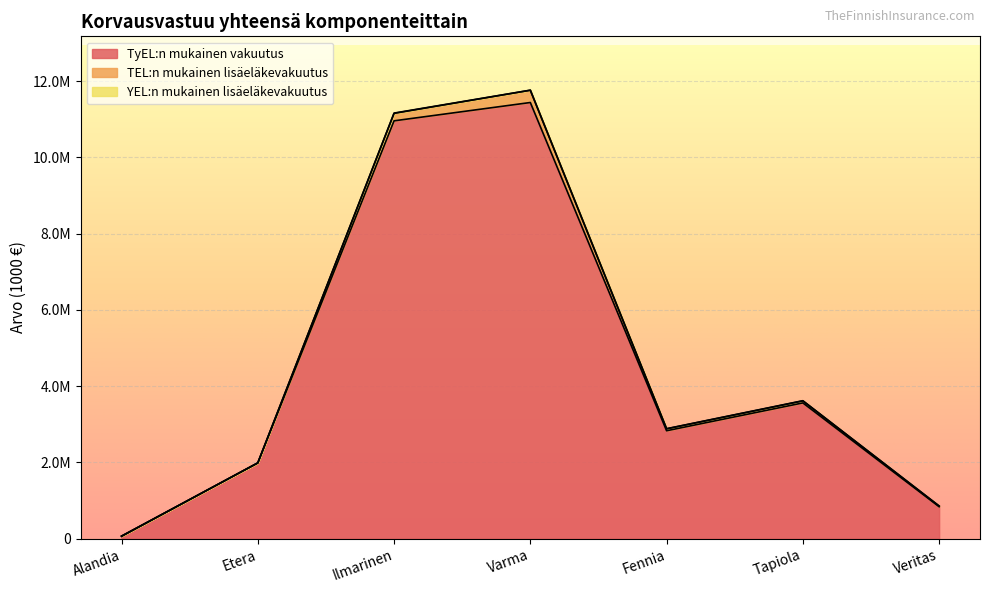

At how many categories does at least one series exceed 11315288?

1